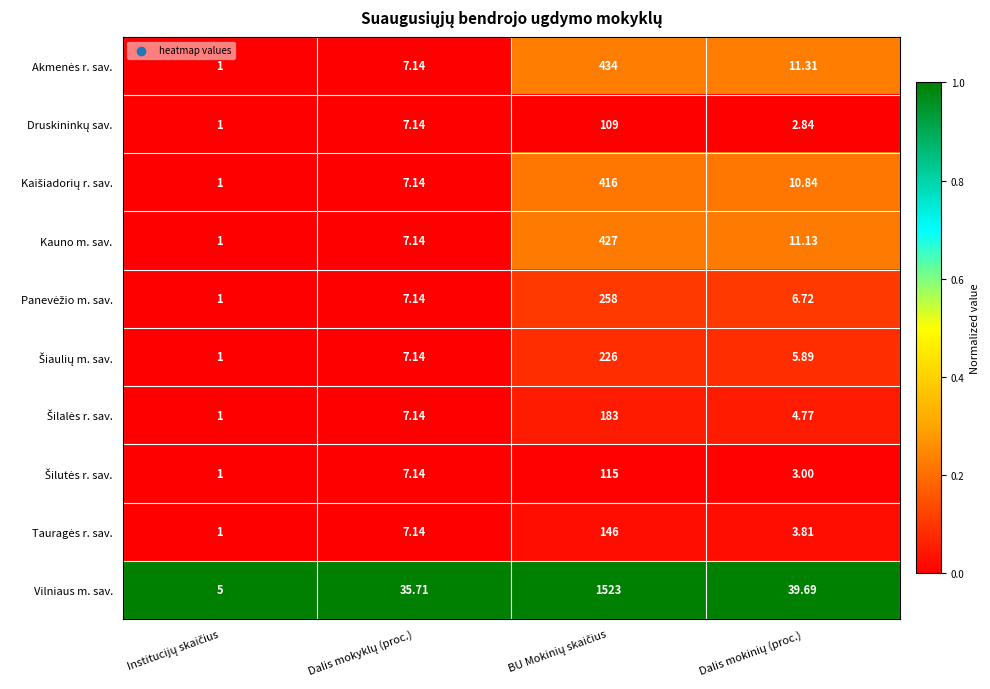

Which series has the largest total across all categories?

Vilniaus m. sav.